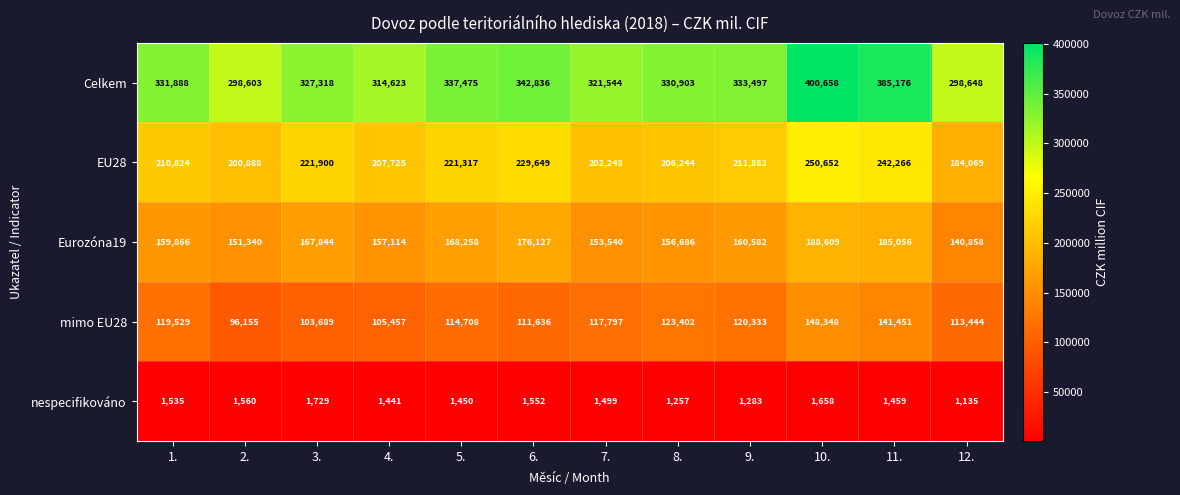

How many data points in nespecifikováno are less than 1499?

6